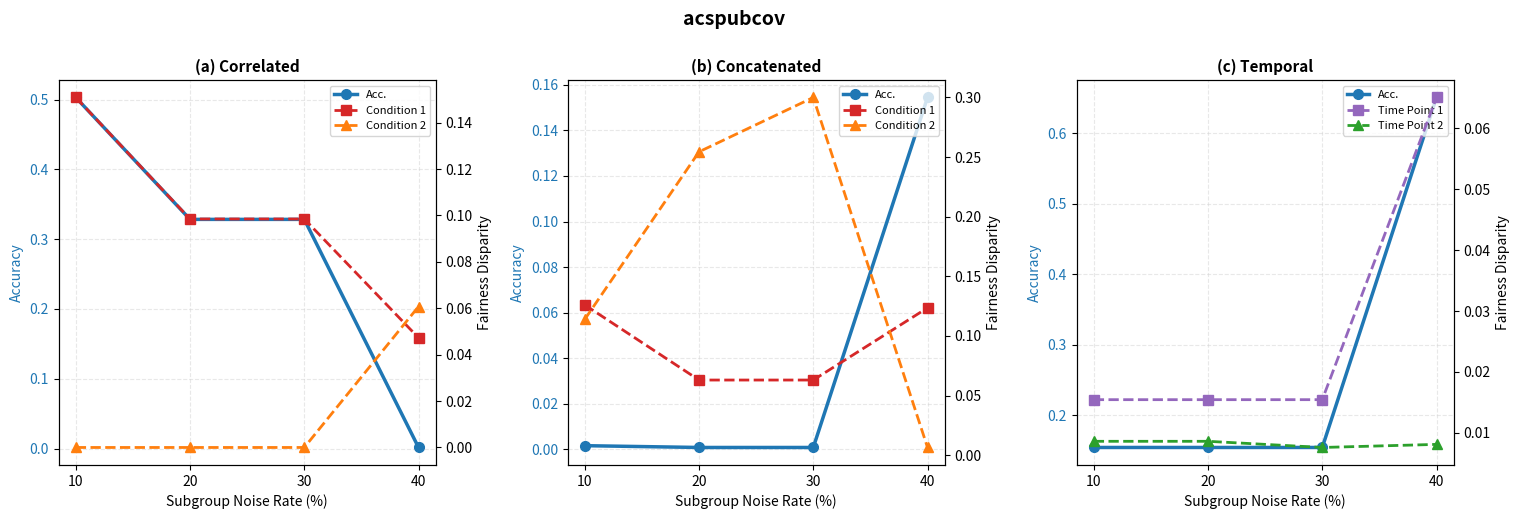

What is the greatest value displayed?

0.7